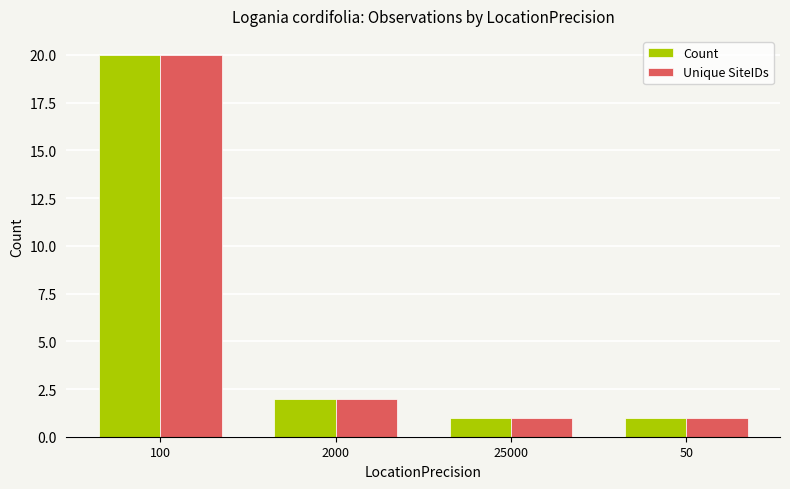

What is the maximum value shown in the chart?

20